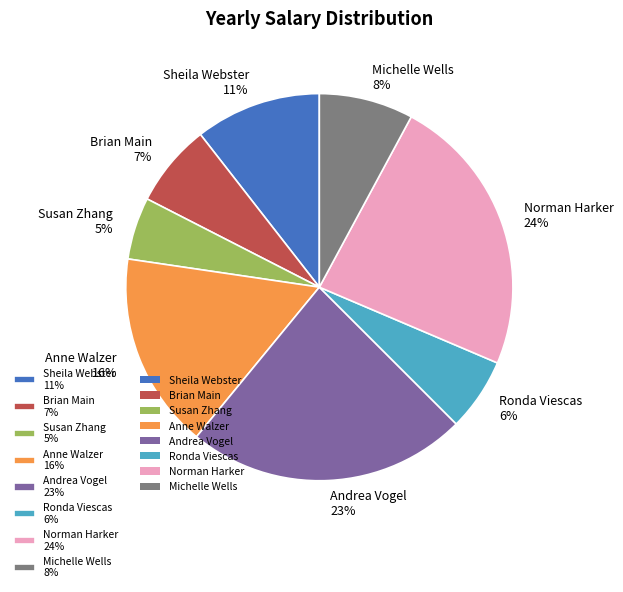

How many slices are in this pie chart?

8